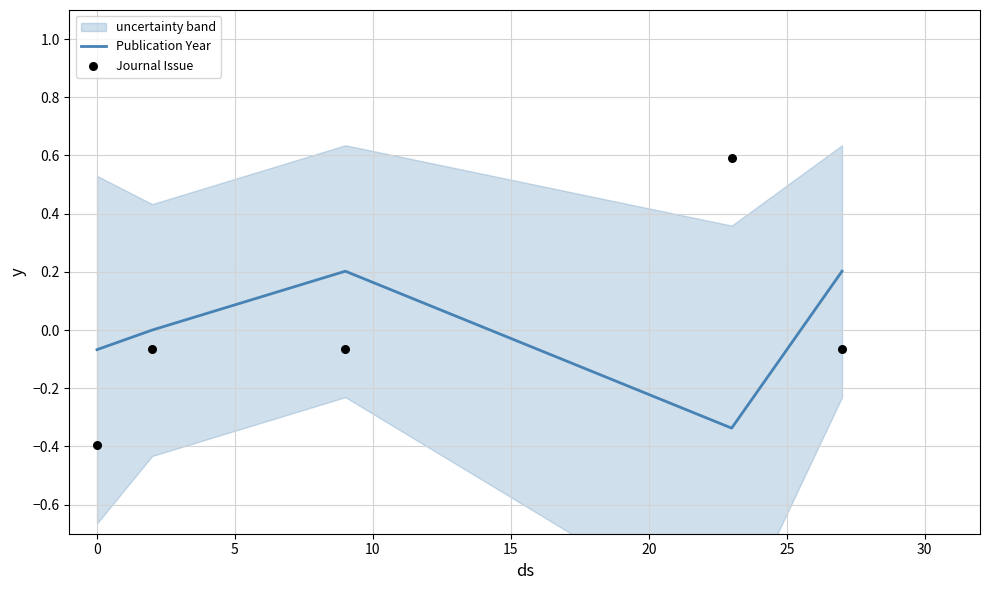

Which series contains the lowest Y value?

Journal Issue